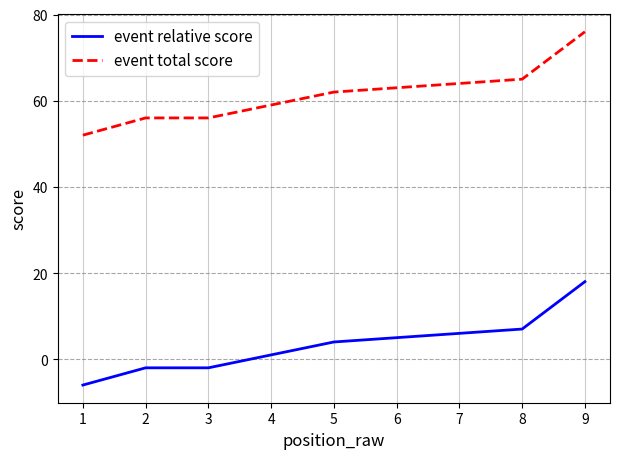

The value of event total score at 8 is 65. True or false?

True